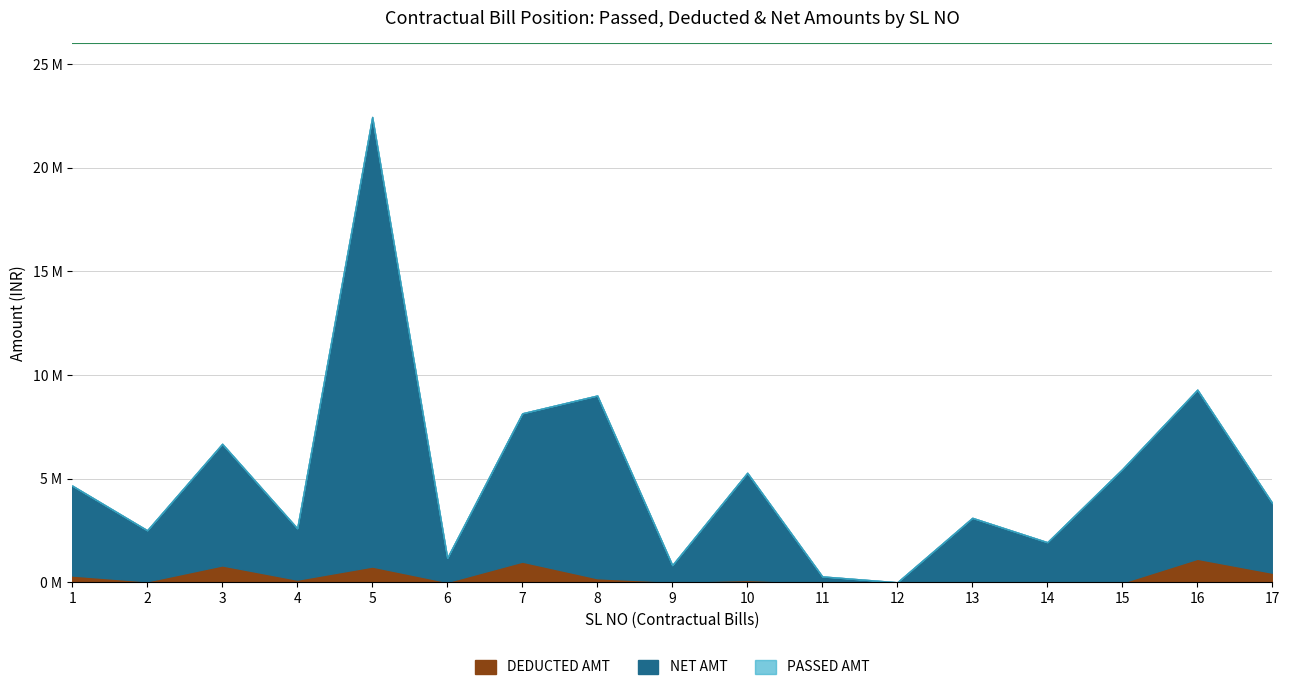

Does the chart have visible grid lines?

Yes